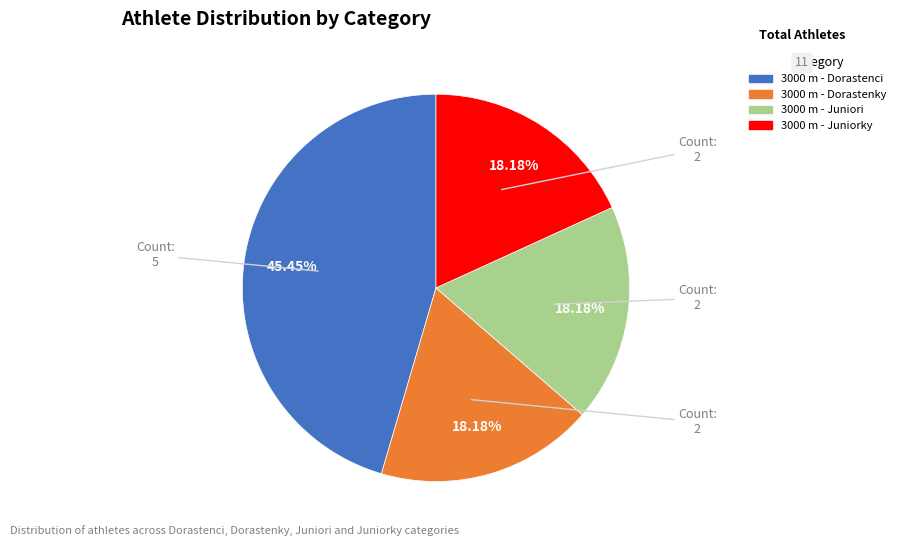

Which slice is the largest?

3000 m - Dorastenci